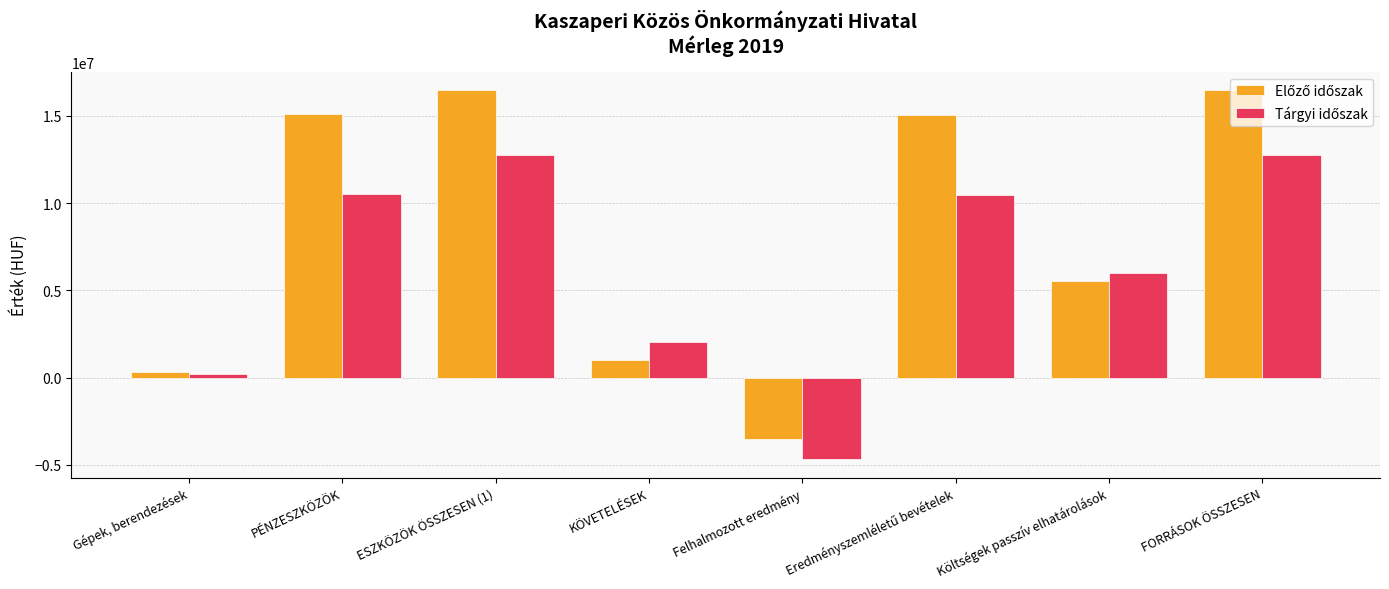

What is the difference between the highest and lowest values at KÖVETELÉSEK?

1053022